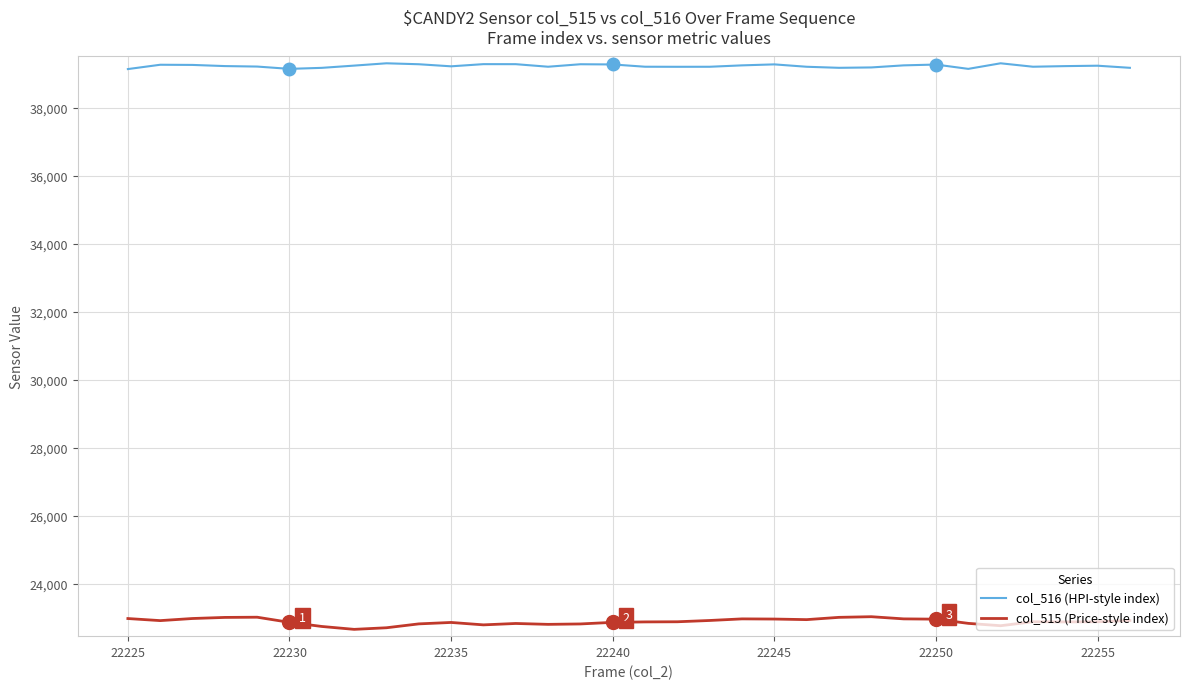

List the series in order of their peak value, lowest first.

col_515 (Price-style index), col_516 (HPI-style index)